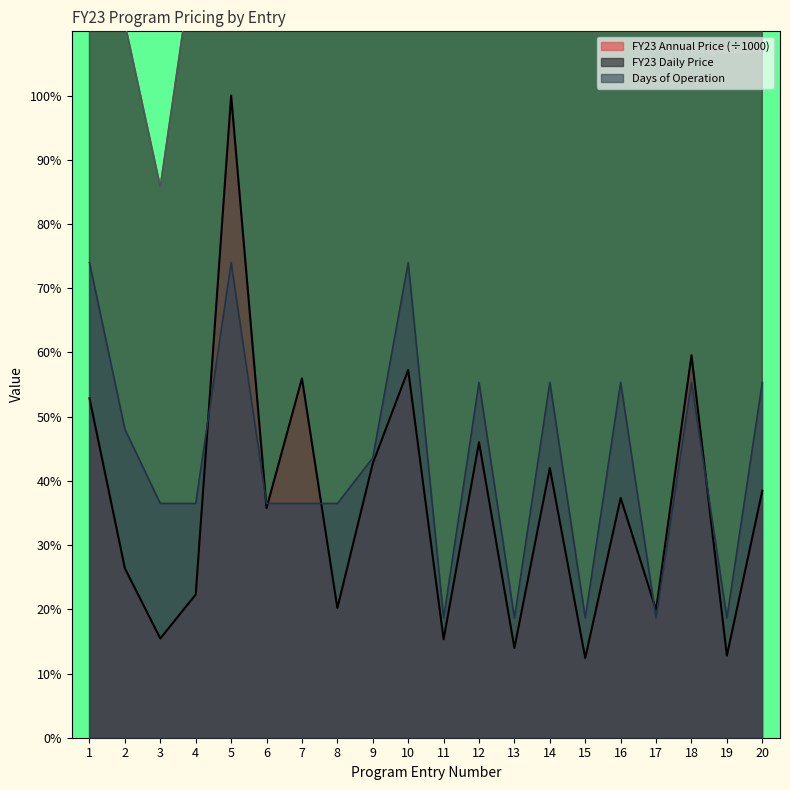

What is the difference between the maximum and minimum values in the Days of Operation series?

273.0